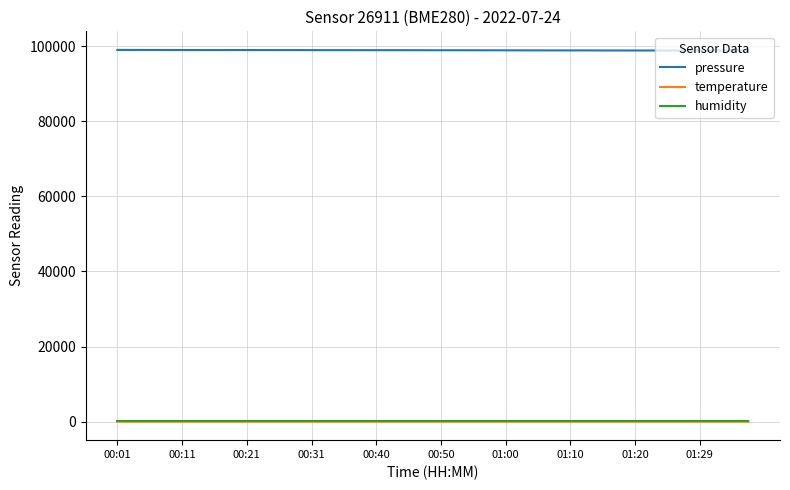

What are all the series names shown in the legend?

pressure, temperature, humidity